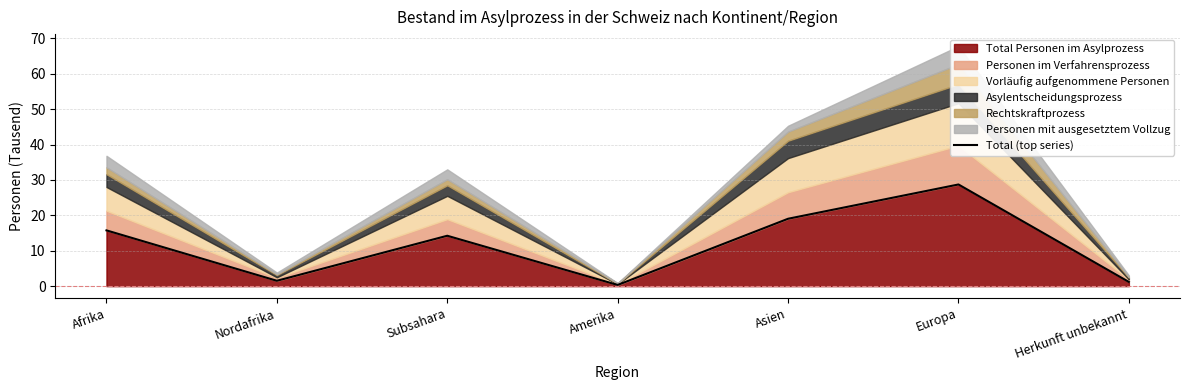

True or false: the data shows 8.7 at Afrika.

False